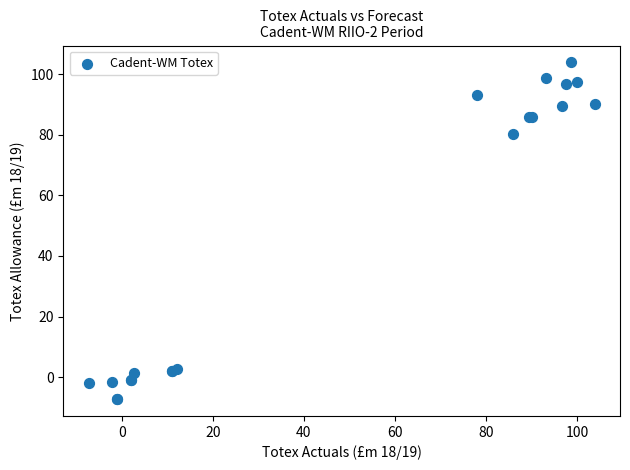

What Y value in the scatter plot is closest to 48?

80.1